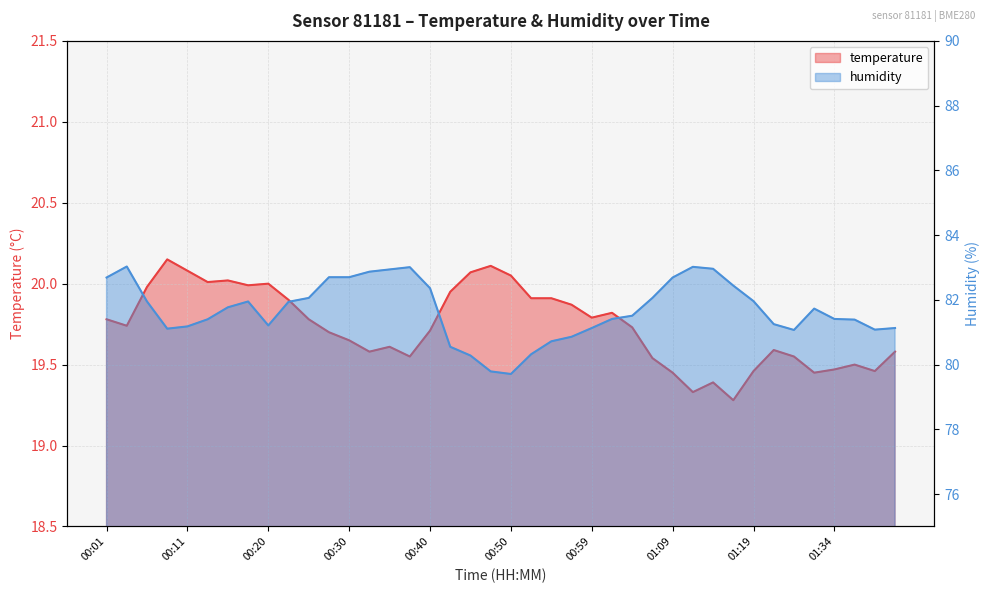

What is the spread (max minus min) of values at 01:09?

63.2